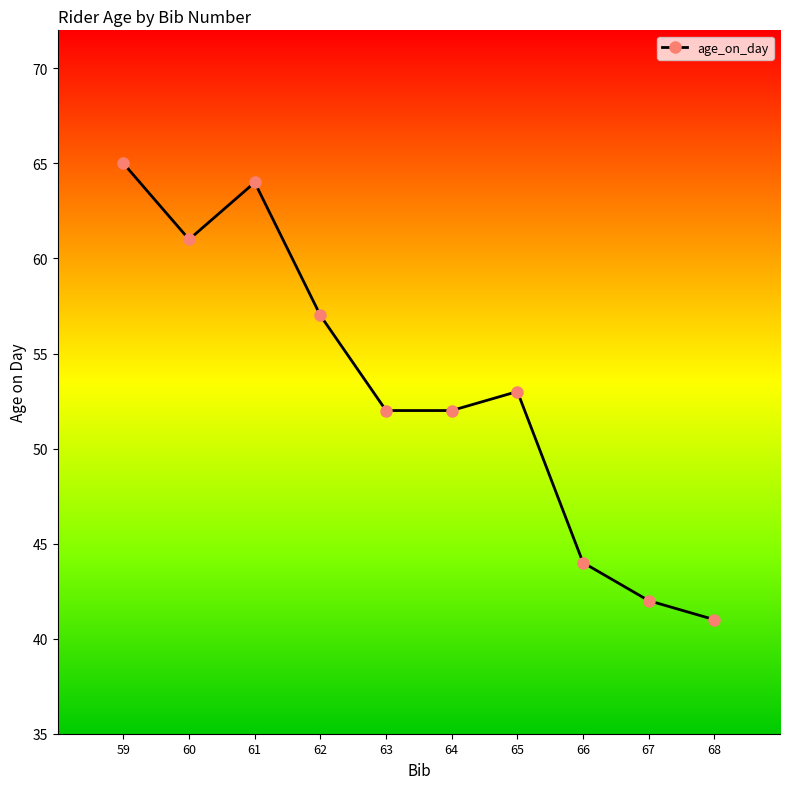

Is this an area chart (filled region under the line)?

No